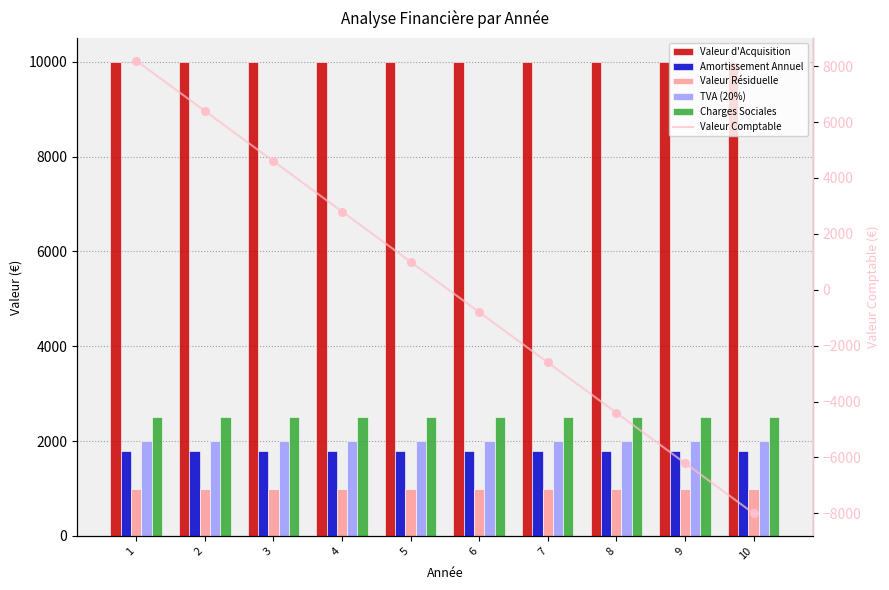

Which series has the largest Y range (max minus min)?

Valeur Comptable